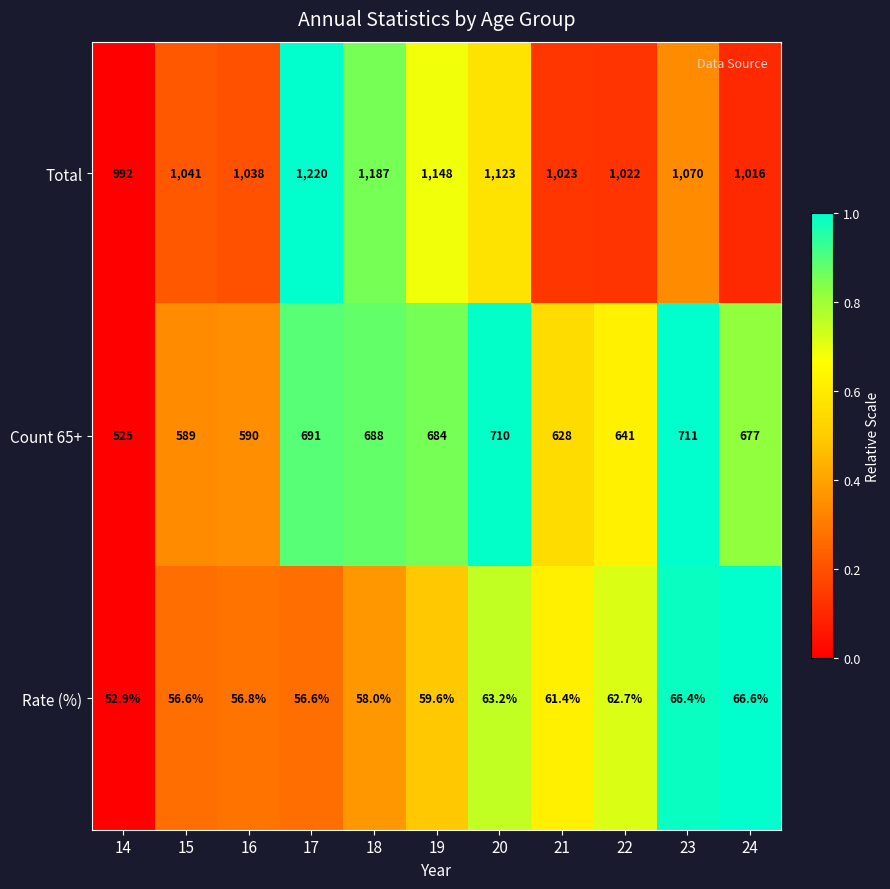

Is it true that Count 65+ equals 226.6 at 19?

False